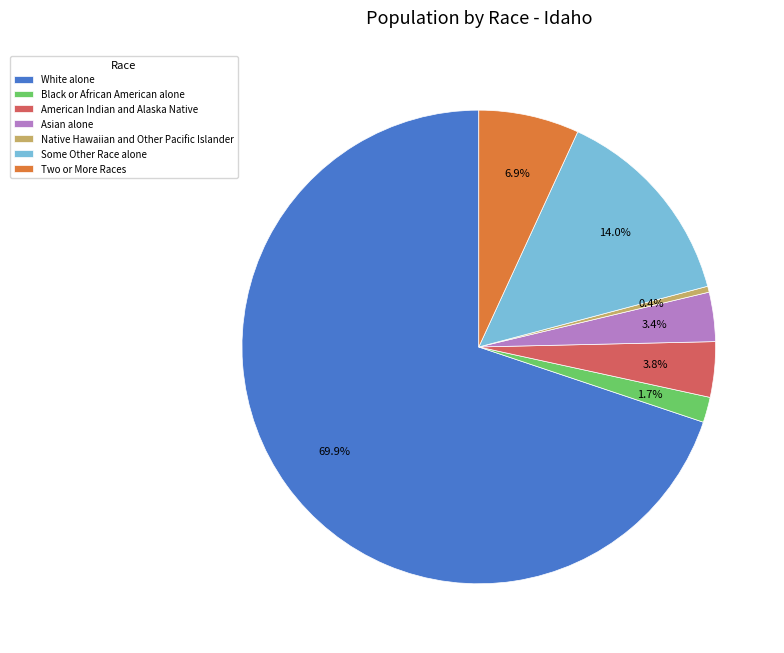

What is the smallest slice in the pie chart?

Native Hawaiian and Other Pacific Islander